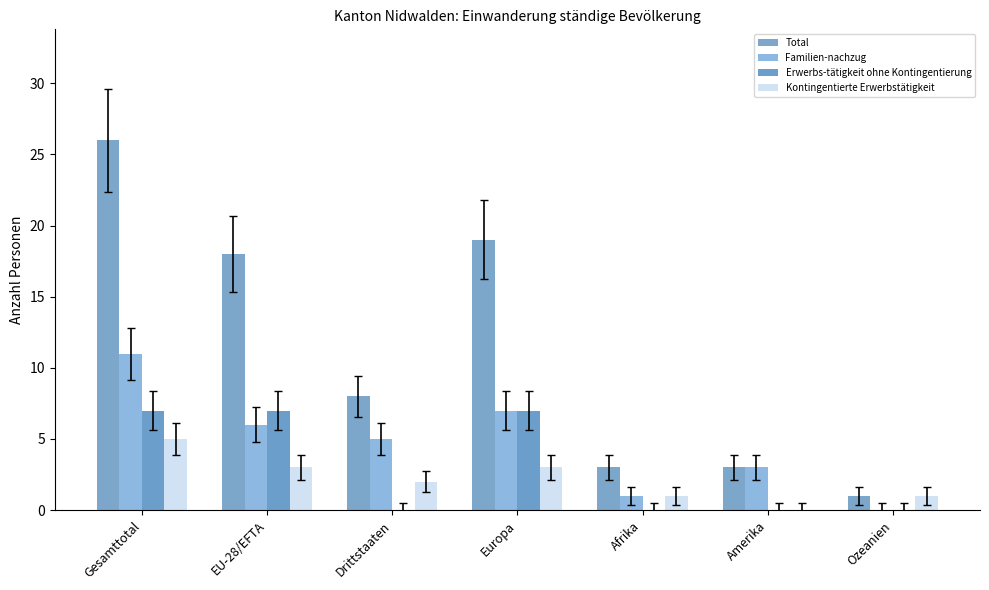

At Drittstaaten, list the series in order from smallest to largest.

Erwerbs-tätigkeit ohne Kontingentierung, Kontingentierte Erwerbstätigkeit, Familien-nachzug, Total